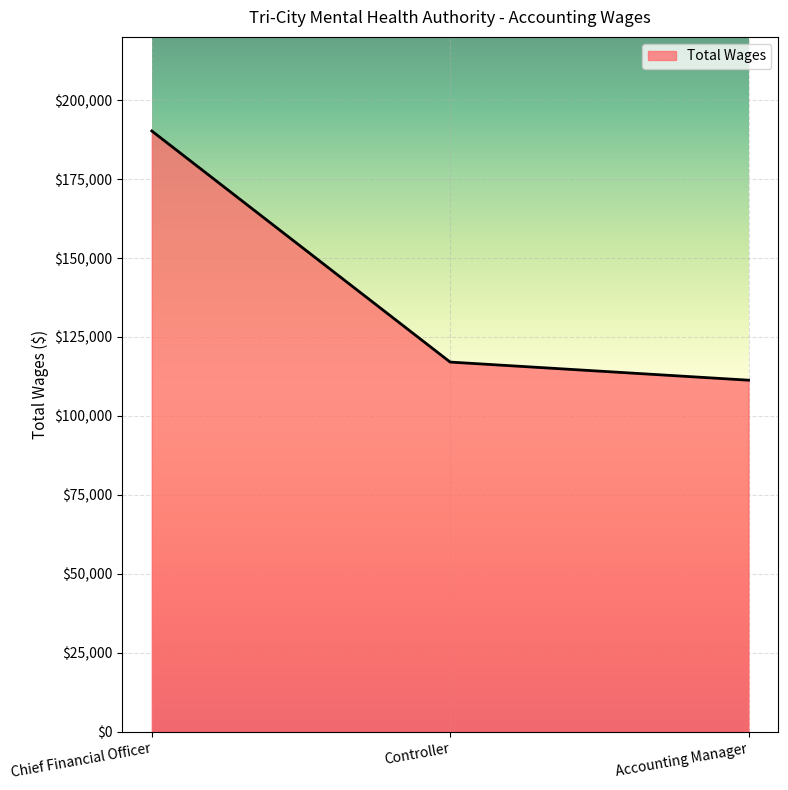

What is the change in value from Controller to Accounting Manager?

-5733